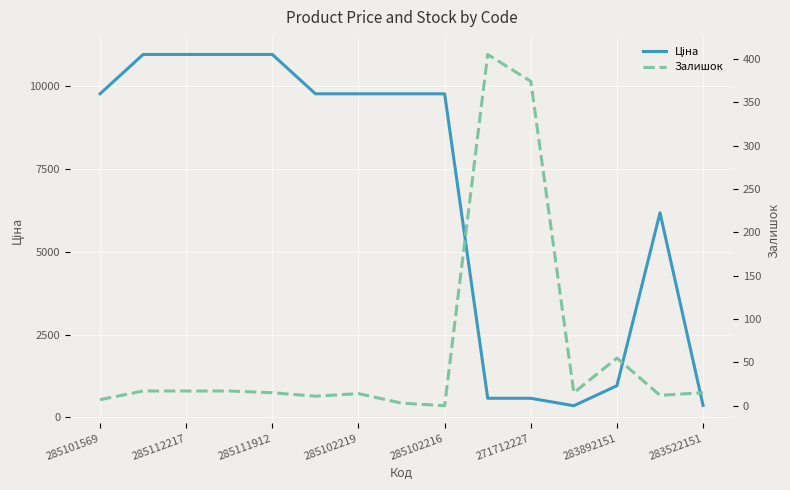

In Залишок, how many points are higher than both neighbors (excluding endpoints)?

3